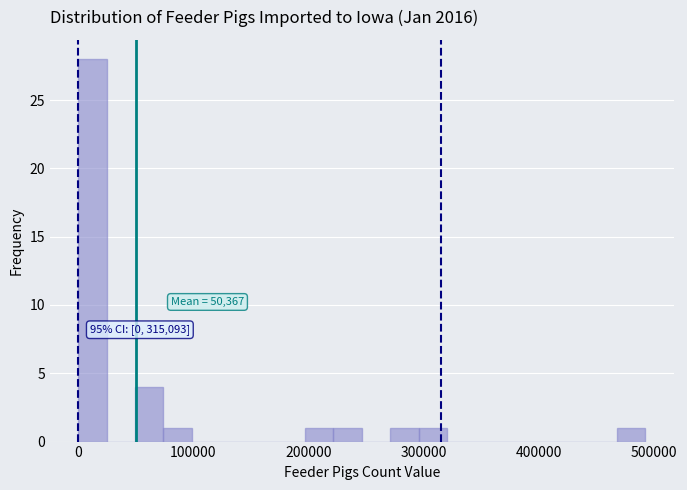

Around what value on the x-axis is the tallest bar? Give the approximate position of its centre, as read against the axis.

10000